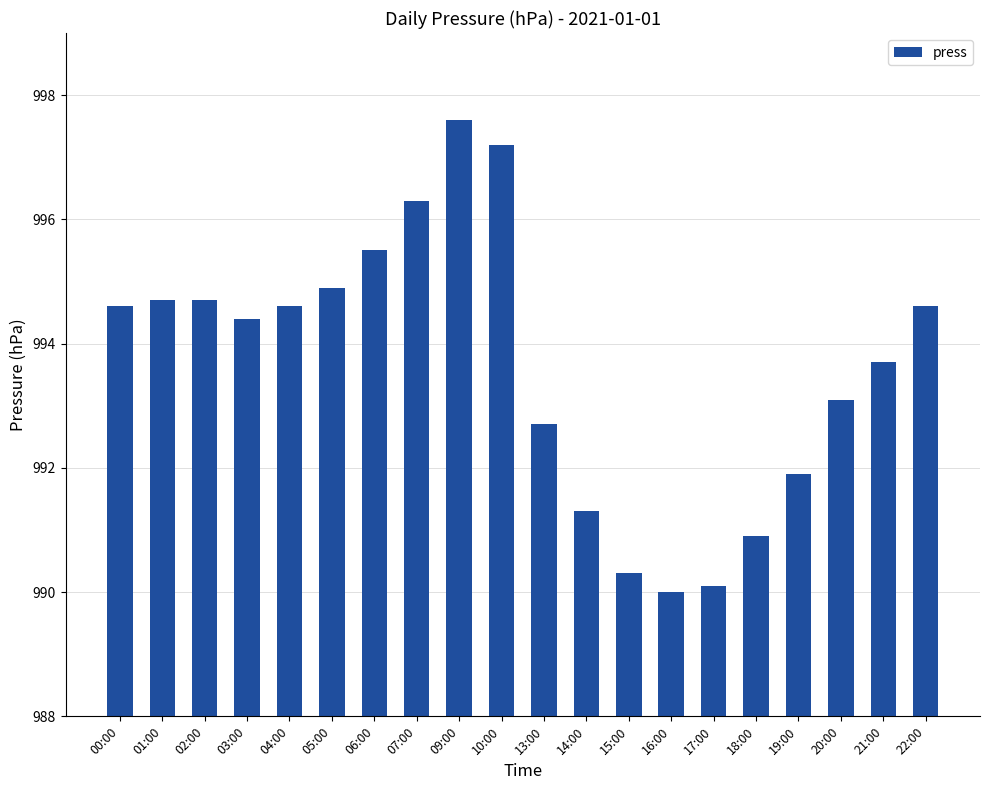

The value at 09:00 is 1734.5. True or false?

False